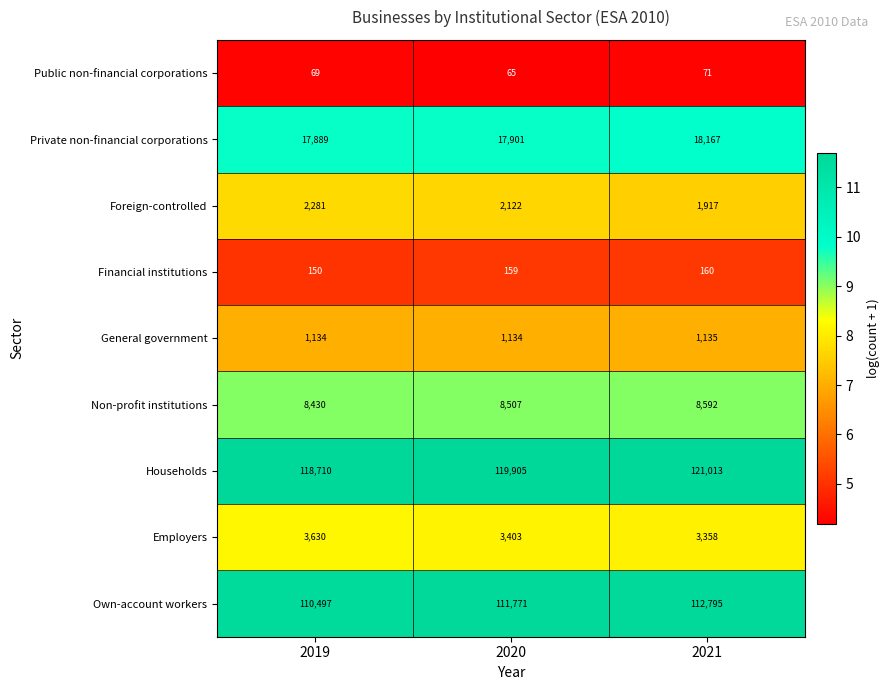

At which label does Own-account workers reach its minimum?

2019